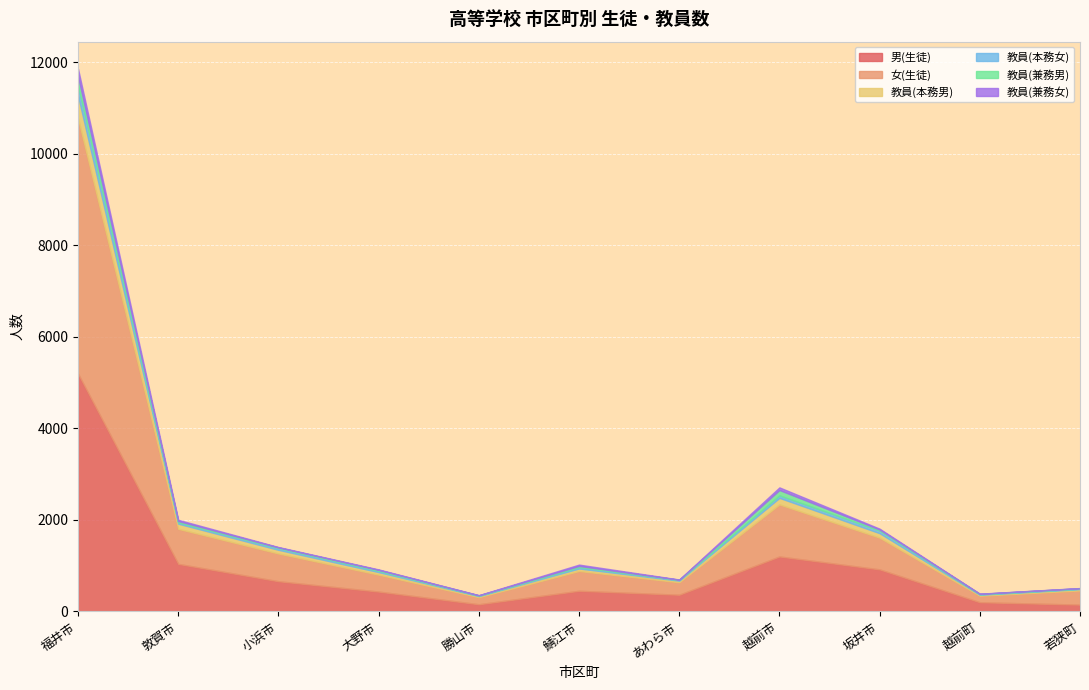

True or false: 教員(本務男) and 男(生徒) intersect in this chart.

False